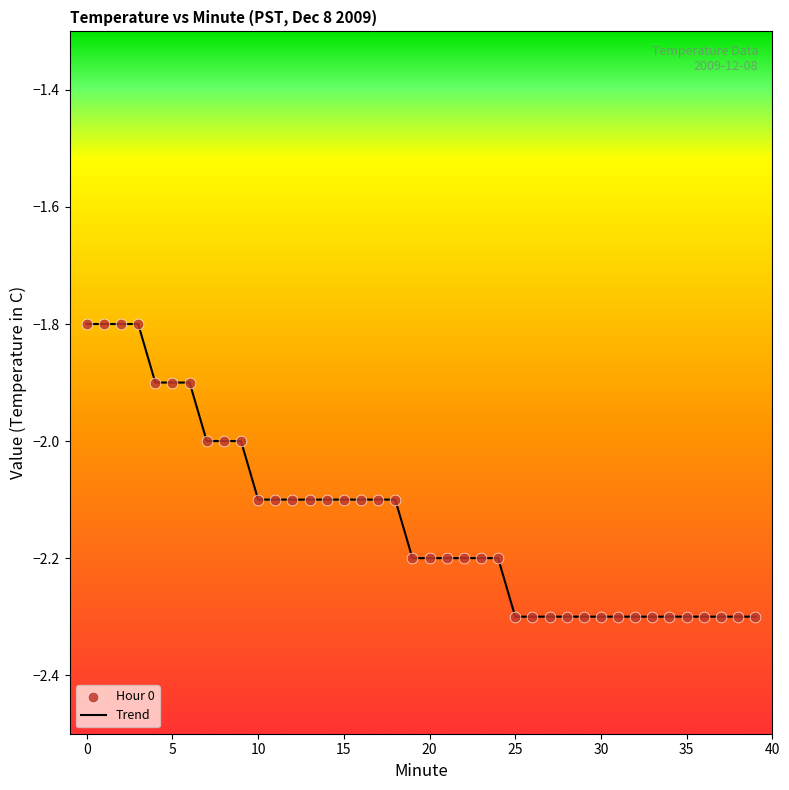

What is the maximum value shown in the chart?

-1.8